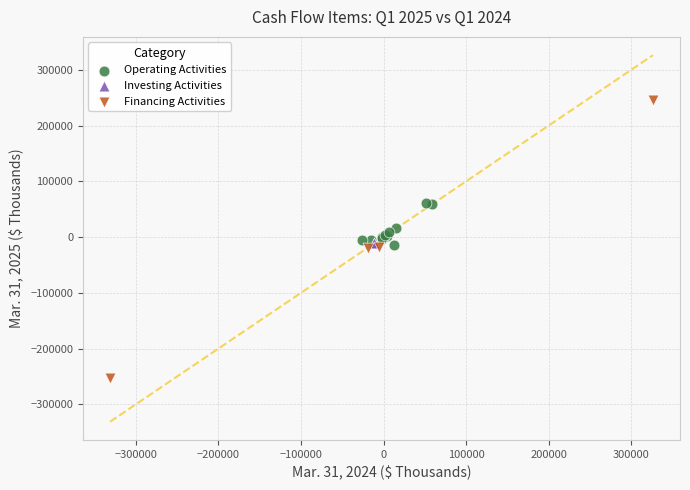

What are all the series names shown in the legend?

Operating Activities, Investing Activities, Financing Activities